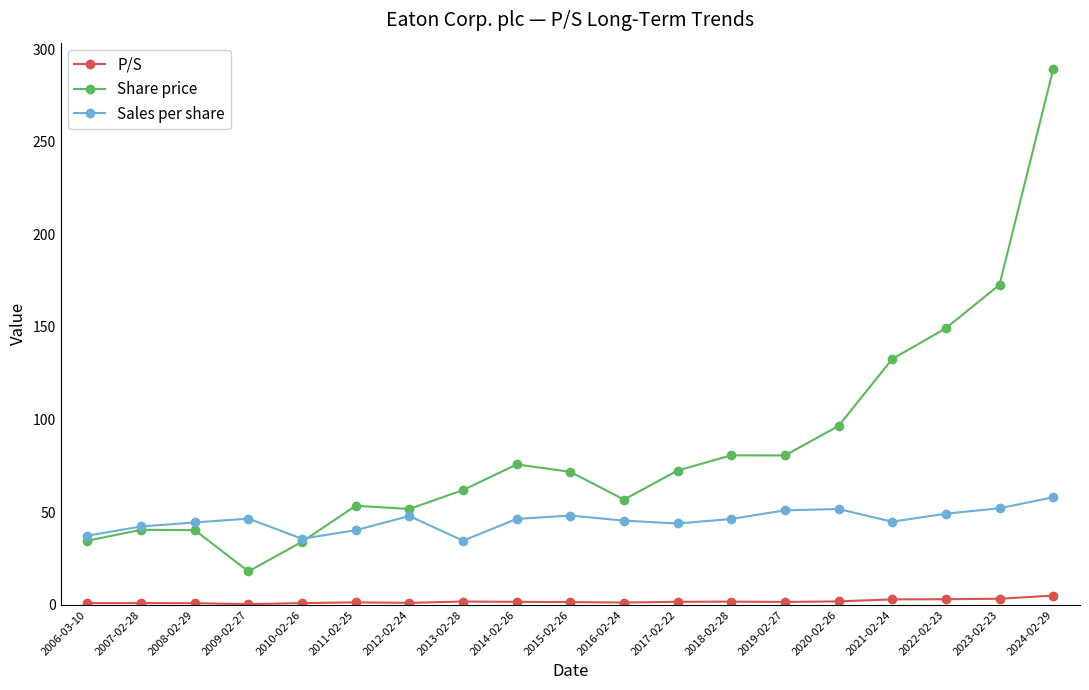

What is the label of the 15th point from the right?

2010-02-26